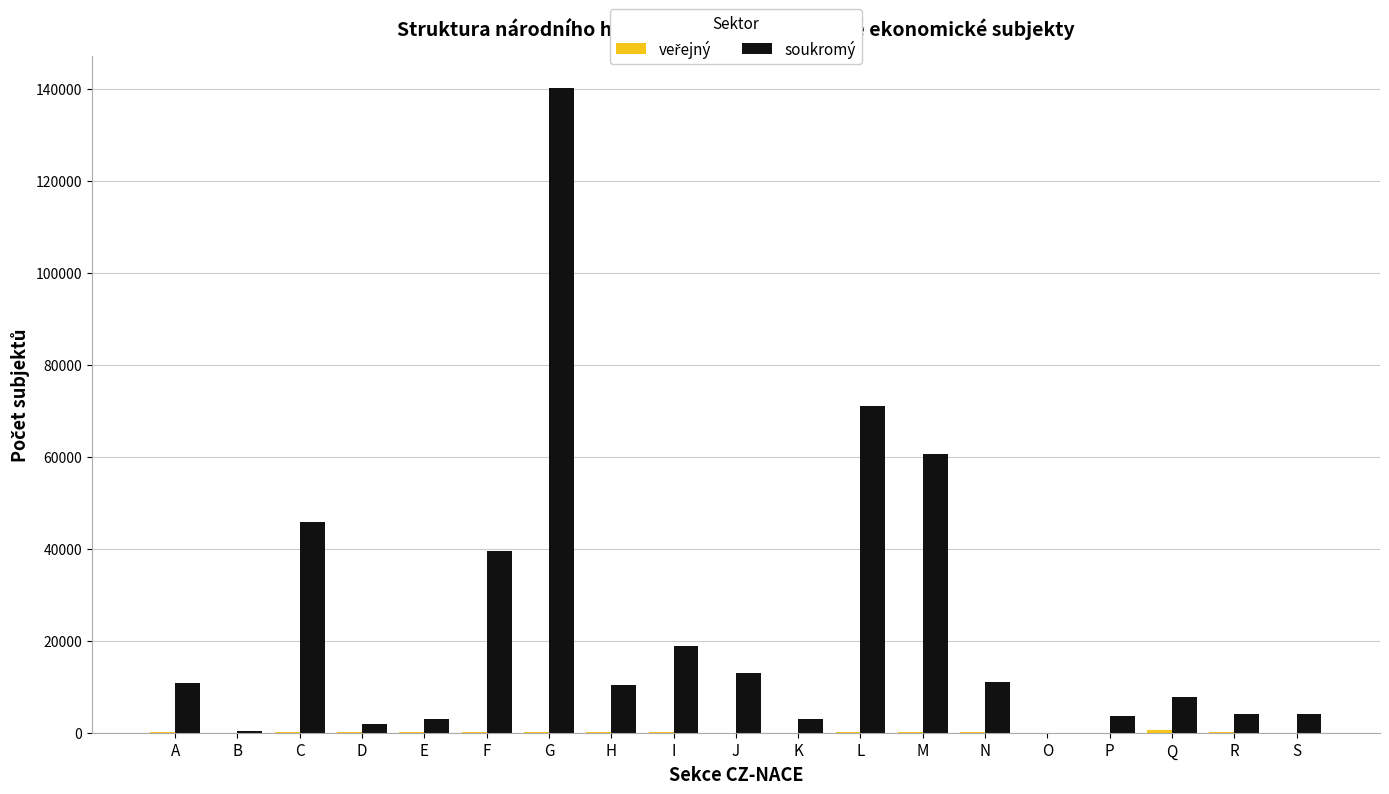

Which series has the largest total across all categories?

soukromý